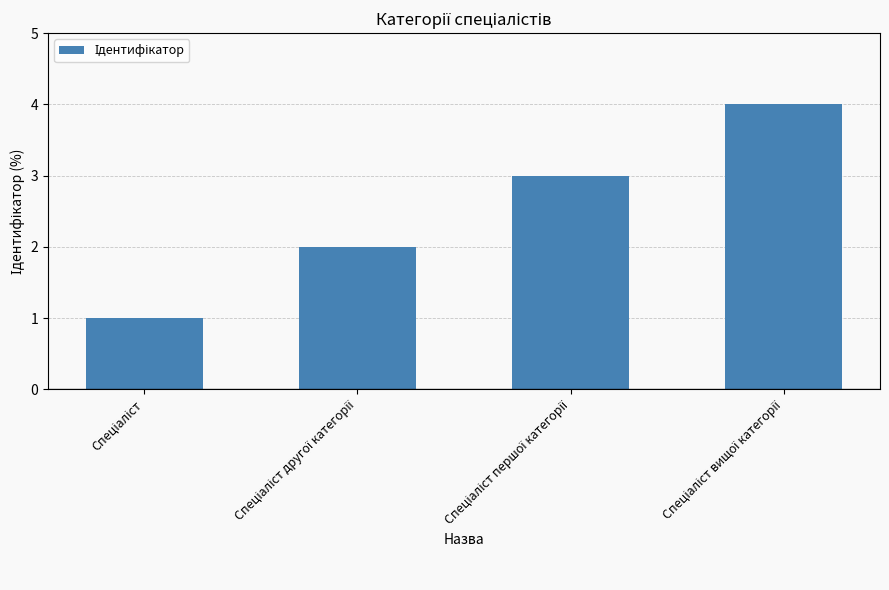

What is the sum of all values?

10